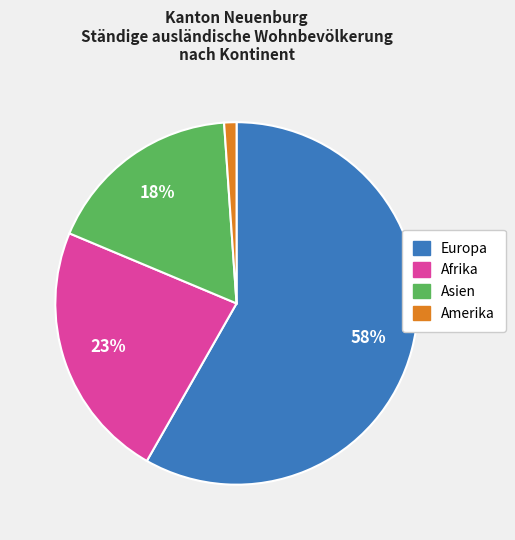

How many segments does this pie chart have?

4